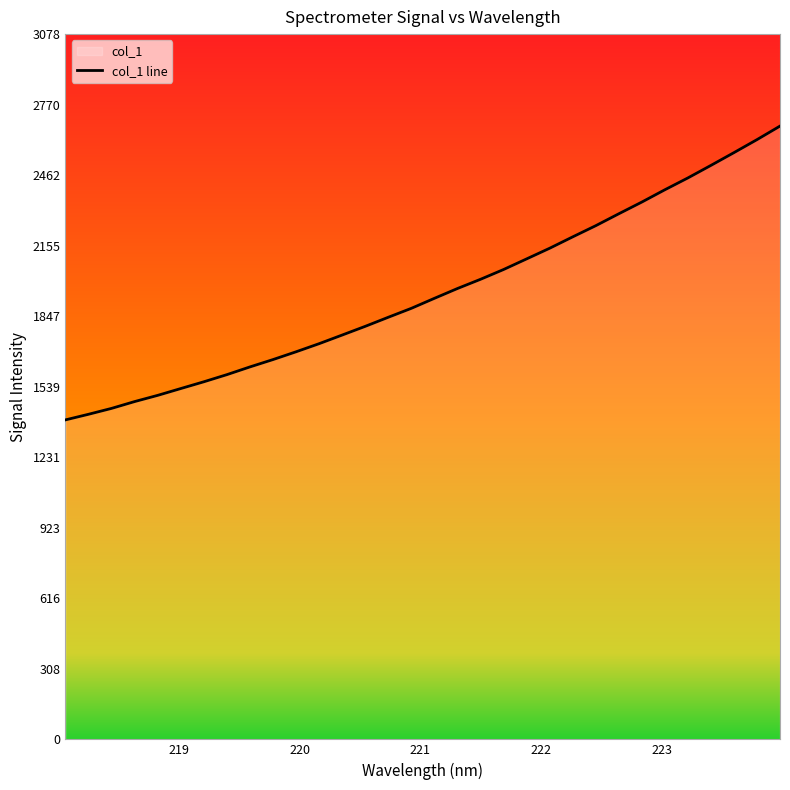

Reading right to left, transcribe all the data shown in this chart.

2676.5	2617.4	2560.7	2505.0	2450.3	2398.7	2344.9	2293.8	2241.8	2193.1	2143.4	2097.0	2050.6	2007.9	1967.7	1924.9	1881.3	1842.3	1802.7	1764.7	1727.0	1691.6	1657.6	1625.5	1591.8	1560.6	1531.1	1501.4	1474.2	1444.5	1418.8	1394.3